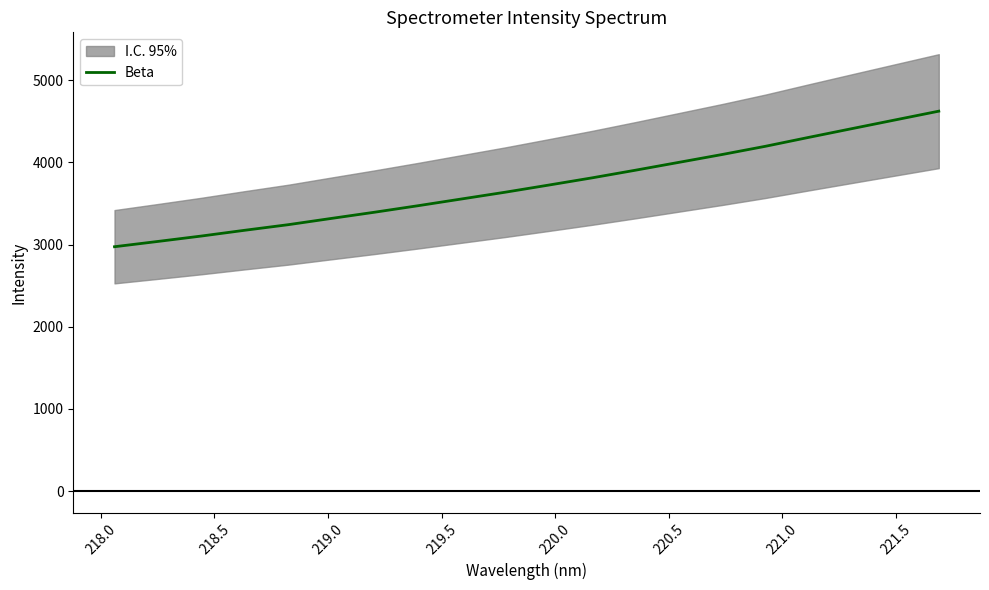

What is the lowest value of the Beta series?

2974.0